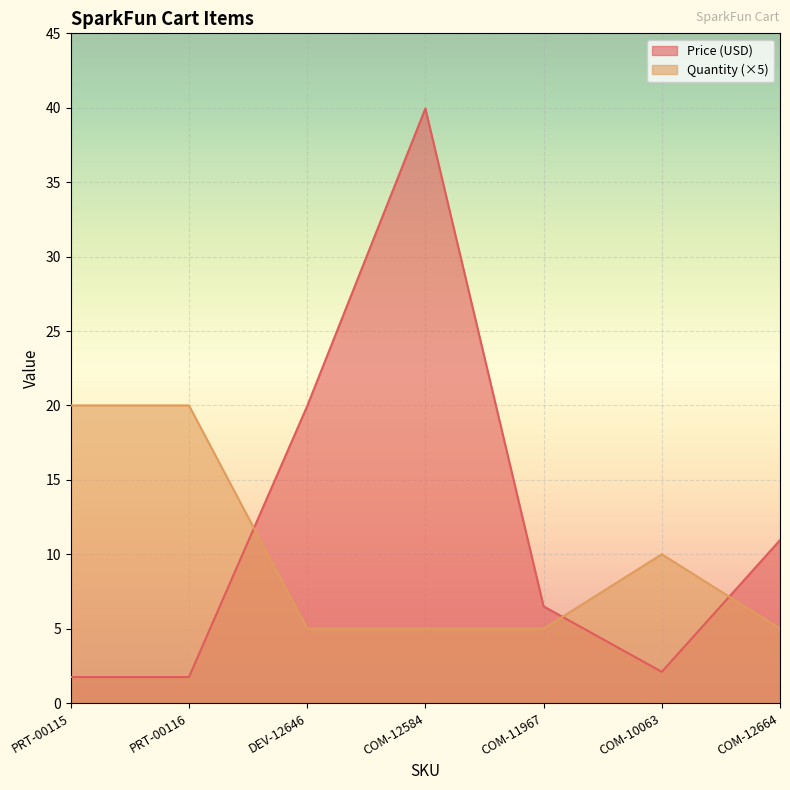

What is the label of the 5th point from the right?

DEV-12646